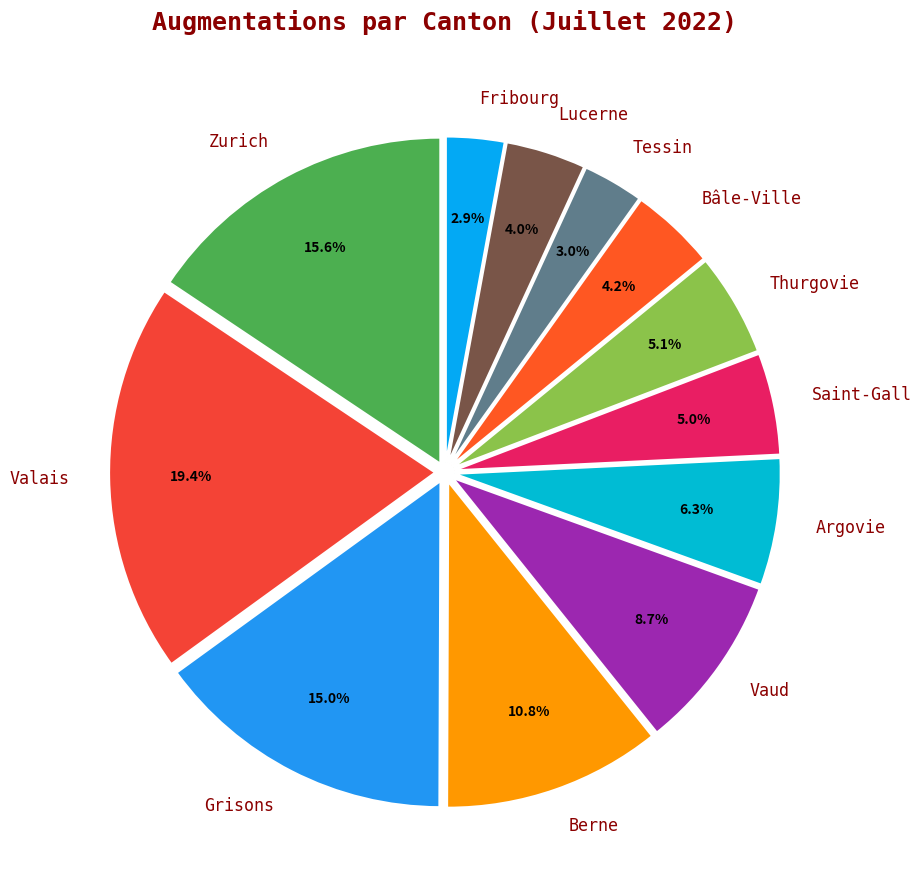

To the nearest percent, what portion does Lucerne represent?

4%